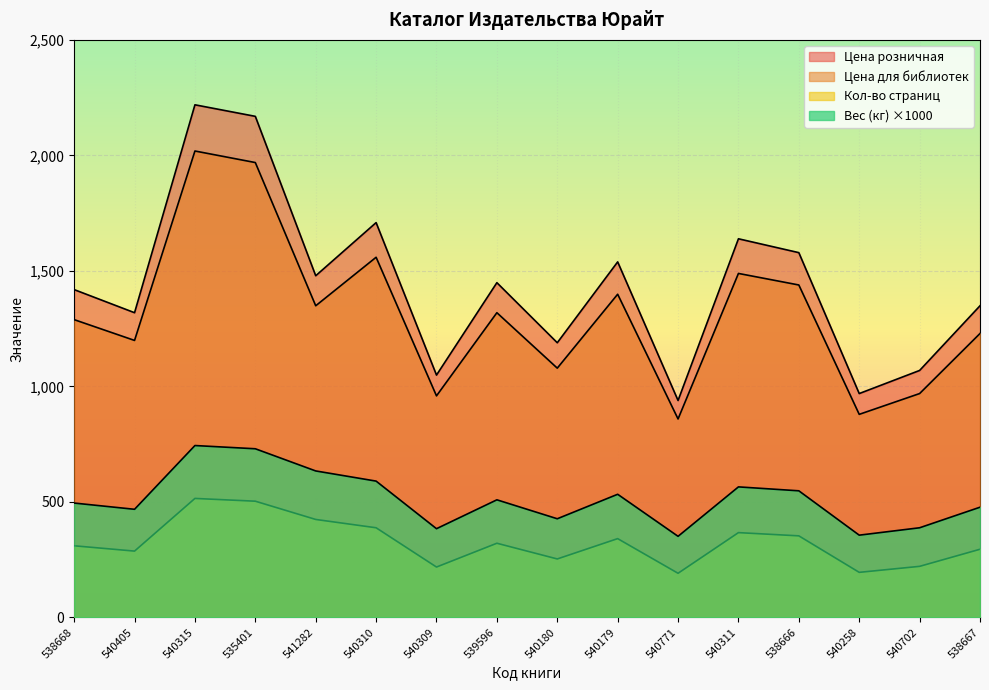

The Кол-во страниц series shows 310 at 538668. True or false?

True